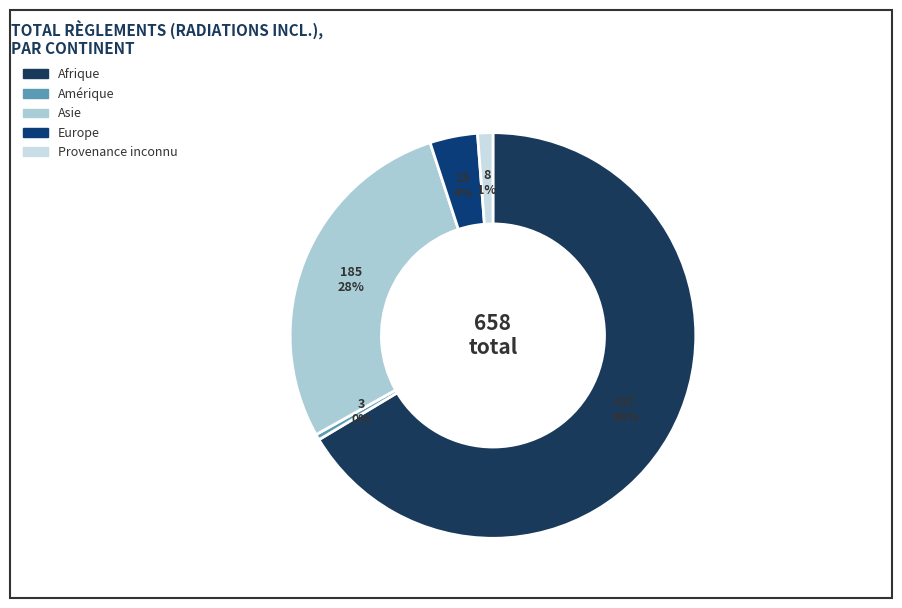

How many segments does this pie chart have?

5